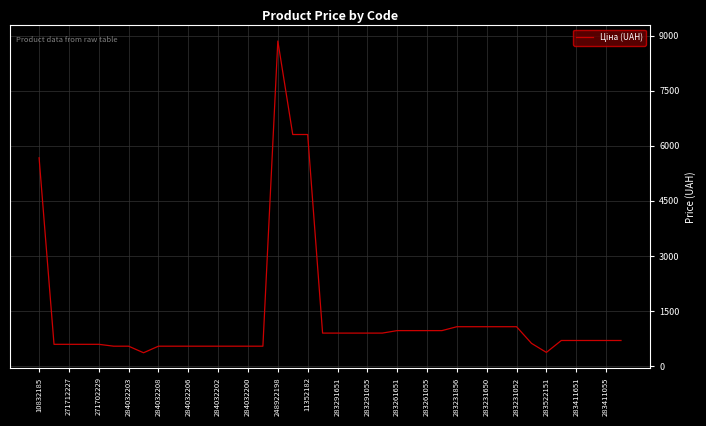

What is the difference between the maximum and minimum values?

8496.8